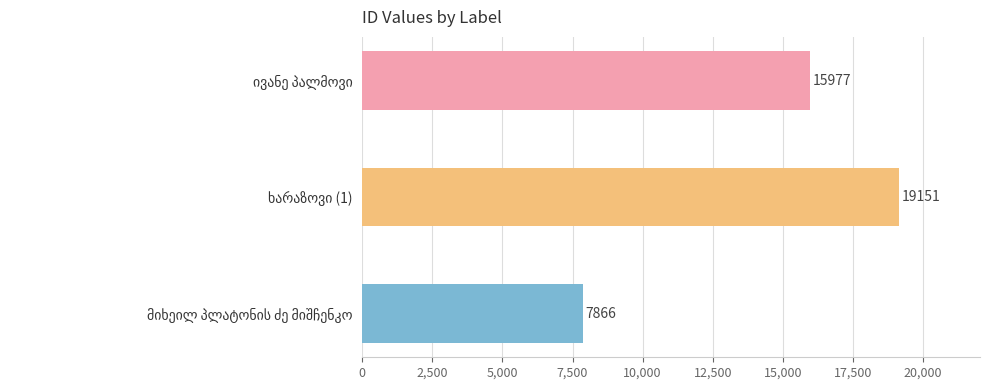

Count the values in the range 7866 to 19151.

3